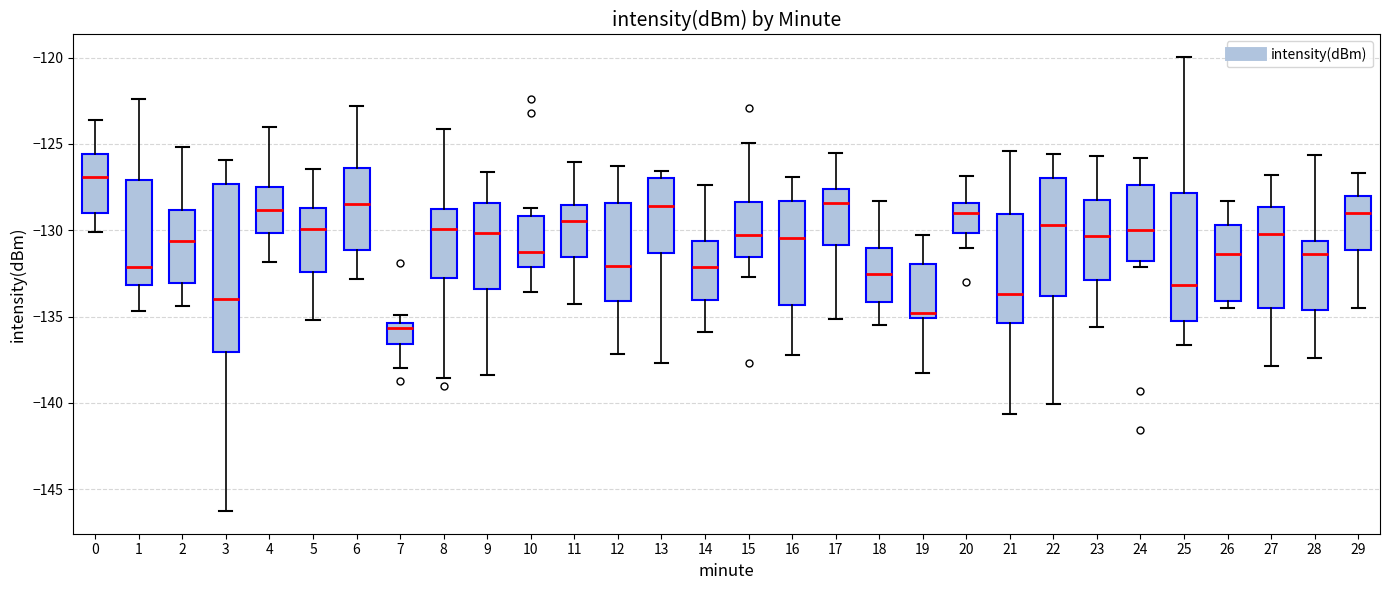

Which box has the lowest median line?

7